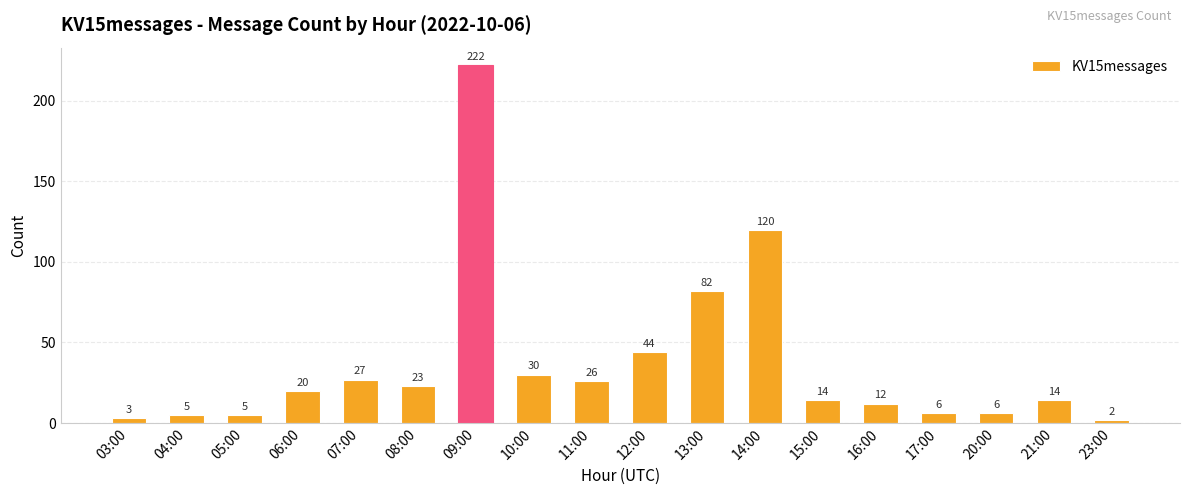

Count the number of categories in the chart.

18